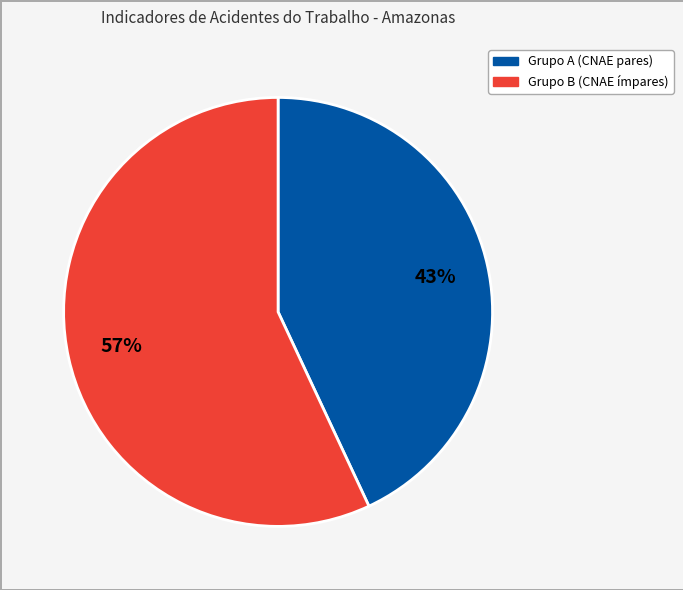

Count the number of slices in the pie.

2